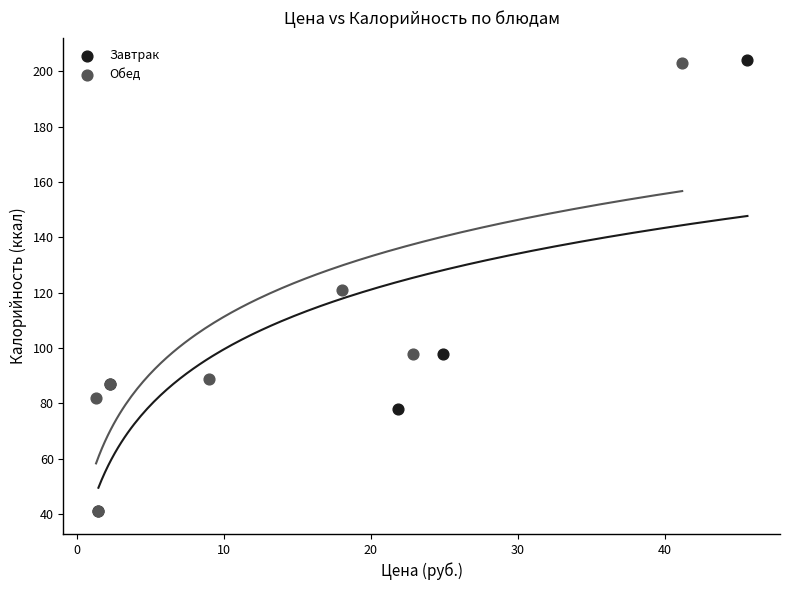

What are all the series names shown in the legend?

Завтрак, Обед